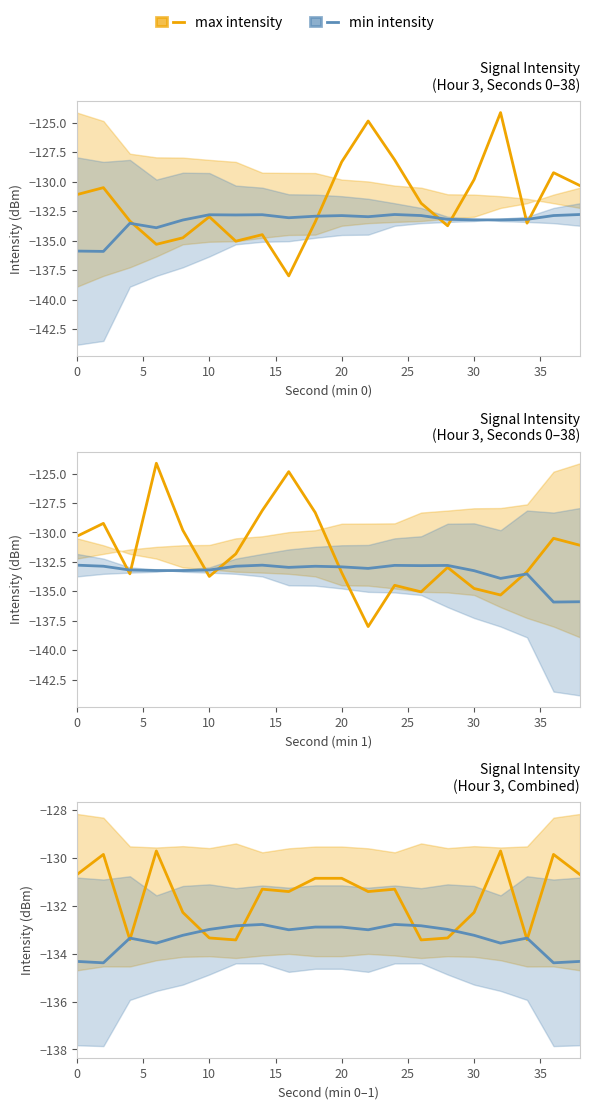

What is the sum of the max intensity values at 25 and 15?

-263.1